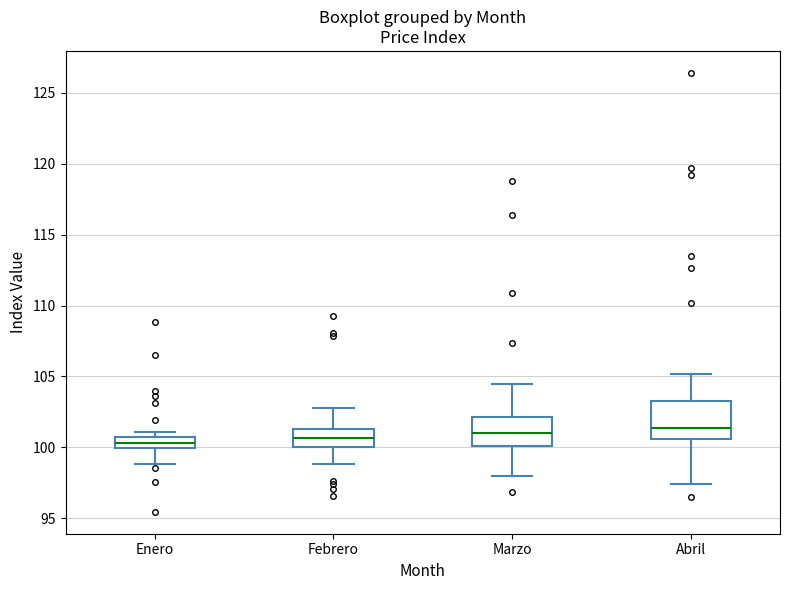

Which box is the tallest, from its lower edge to its upper edge?

Abril